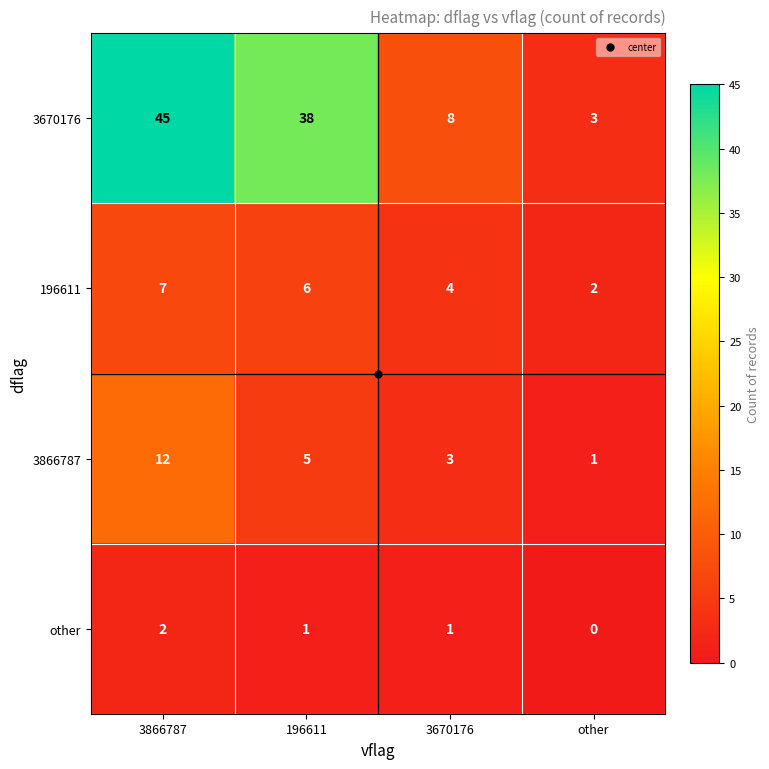

Count the number of categories in the chart.

4